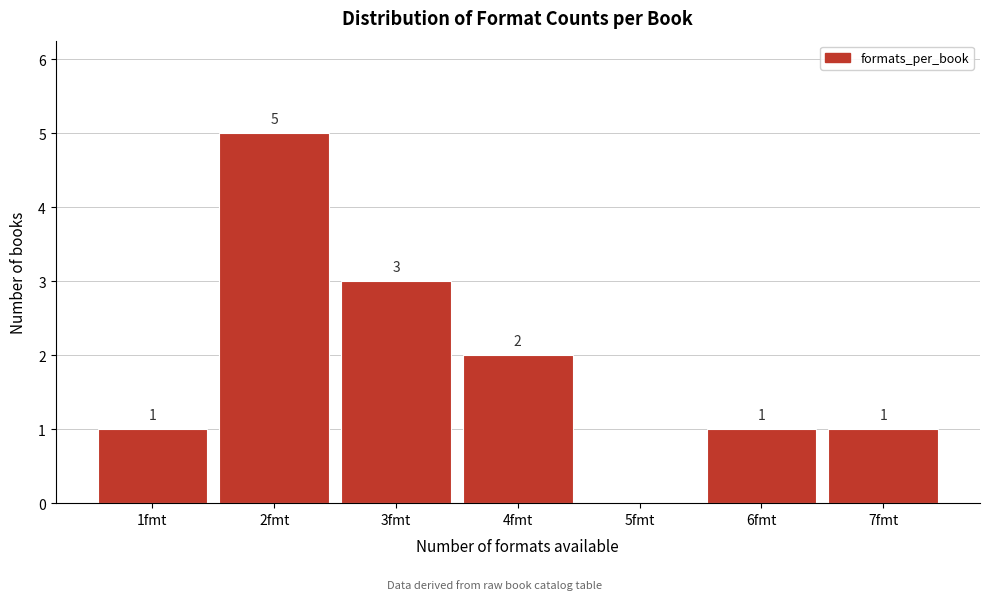

Reading left to right, what are all the values shown in this chart?

1fmt=1	2fmt=5	3fmt=3	4fmt=2	5fmt=0	6fmt=1	7fmt=1